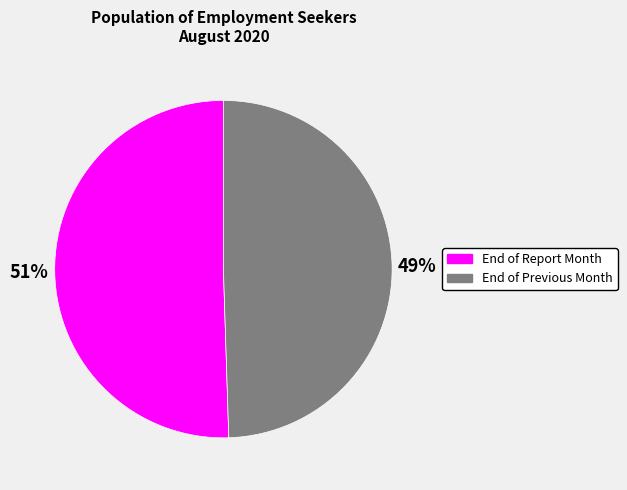

Rank the categories by value from lowest to highest.

End of Previous Month, End of Report Month